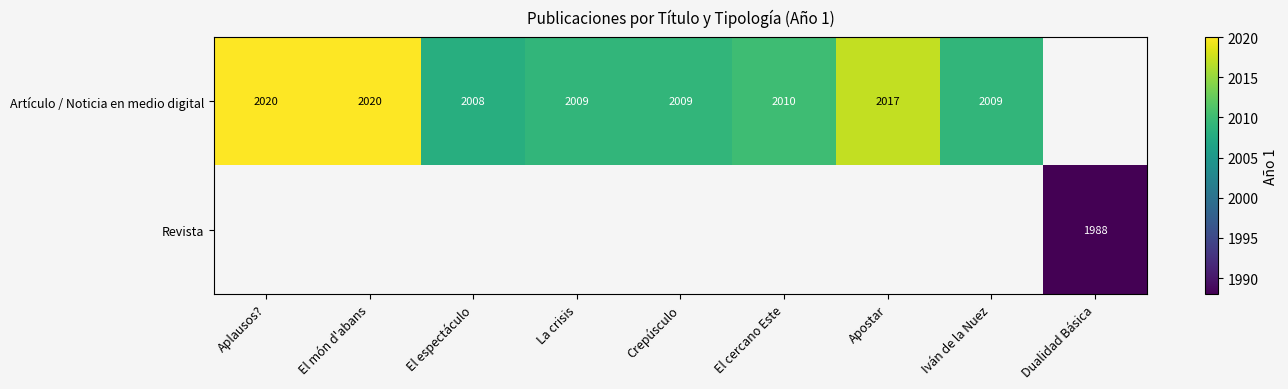

Is it true that Artículo / Noticia en medio digital equals 981 at La crisis?

False